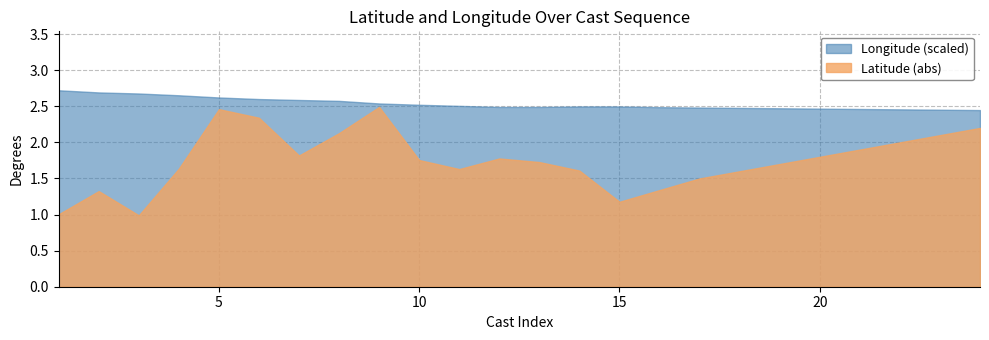

At how many categories does at least one series exceed -46?

24